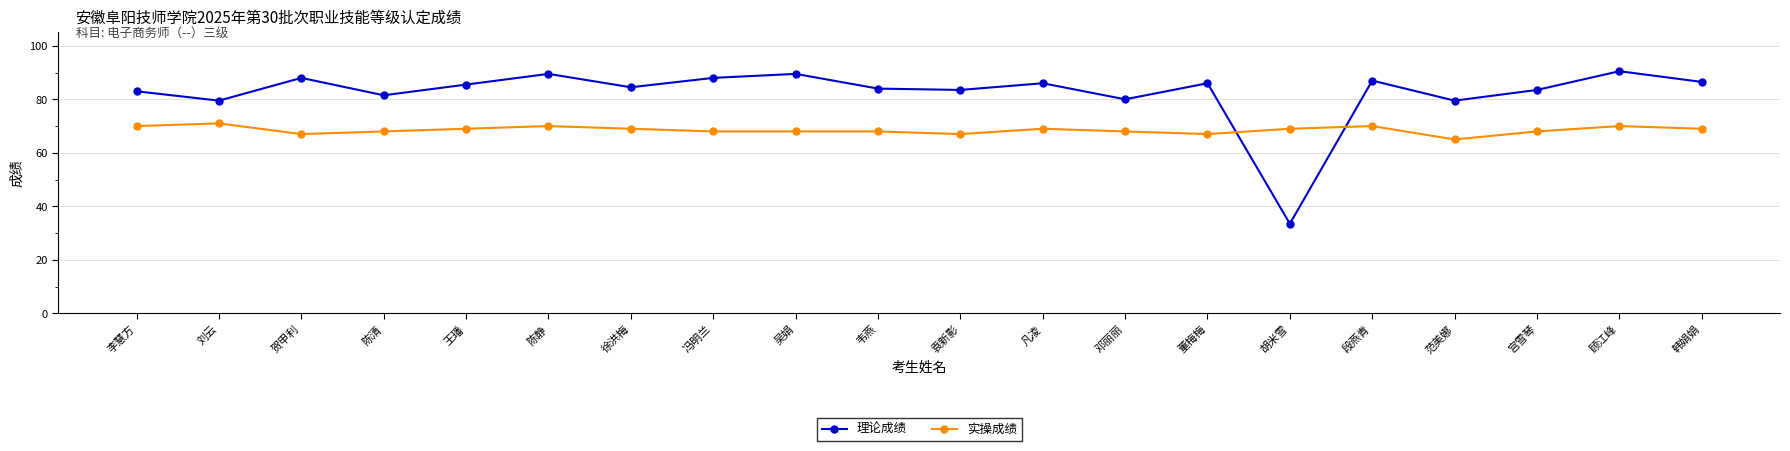

Between which two adjacent categories do 理论成绩 and 实操成绩 first intersect?

董梅梅 and 胡米雪